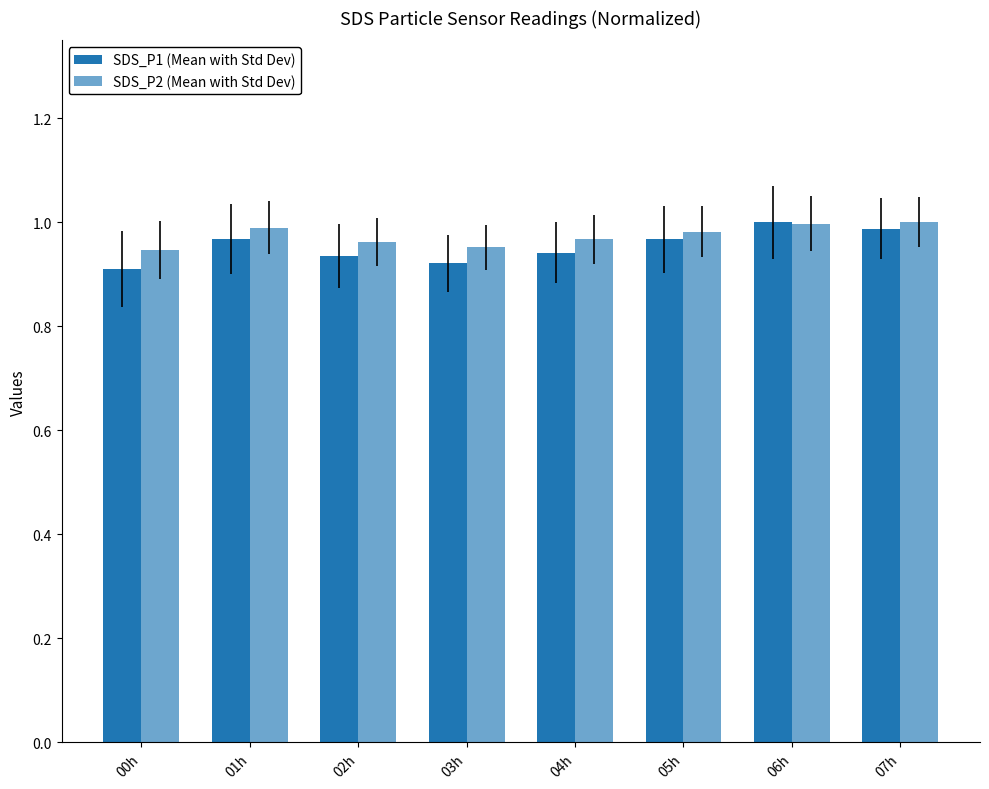

What is the label of the 3rd bar from the right?

05h